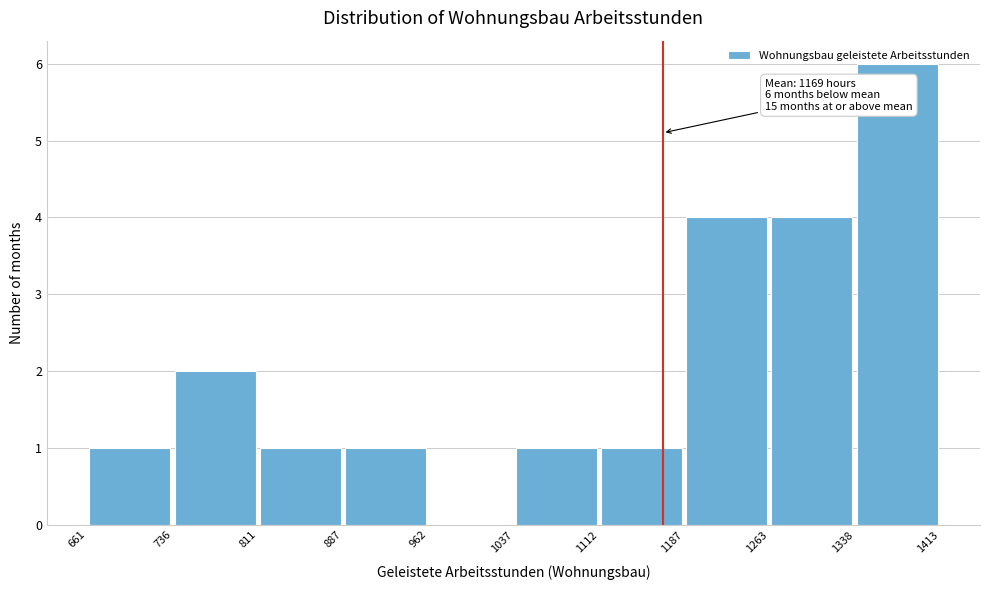

Which range on the x-axis has the tallest bar?

1338 to 1413